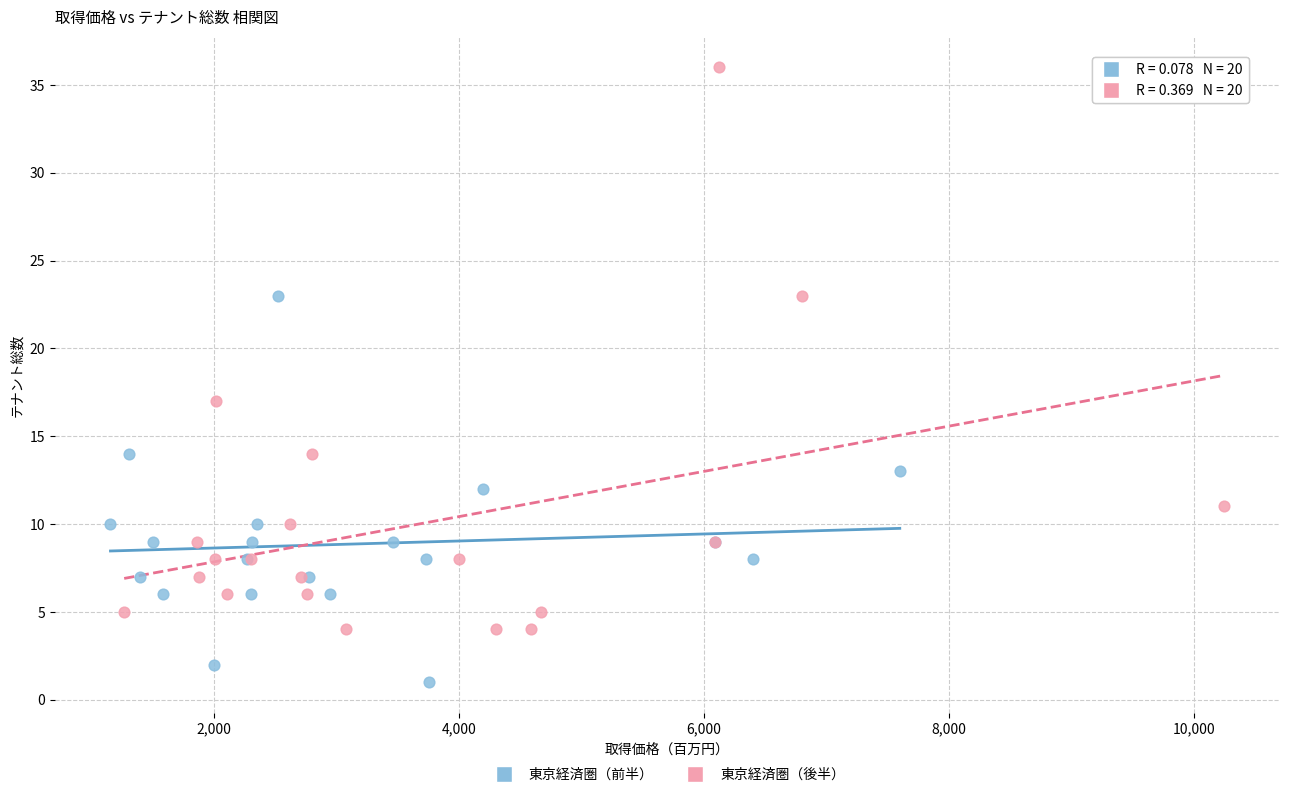

Which series contains the highest Y value?

東京経済圏（後半）